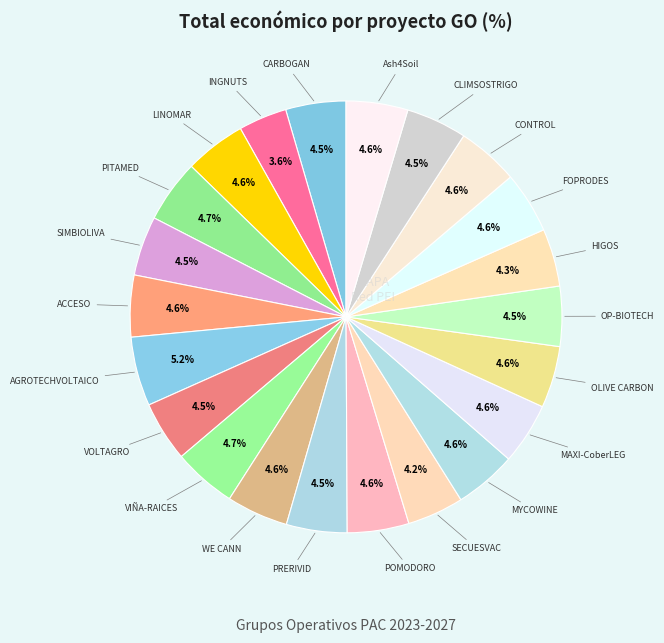

Rank the categories by value from lowest to highest.

INGNUTS, SECUESVAC, HIGOS, SIMBIOLIVA, OP-BIOTECH, VOLTAGRO, CARBOGAN, PRERIVID, CLIMSOSTRIGO, LINOMAR, CONTROL, MAXI-CoberLEG, FOPRODES, POMODORO, WE CANN, ACCESO, OLIVE CARBON, Ash4Soil, MYCOWINE, PITAMED, VIÑA-RAICES, AGROTECHVOLTAICO